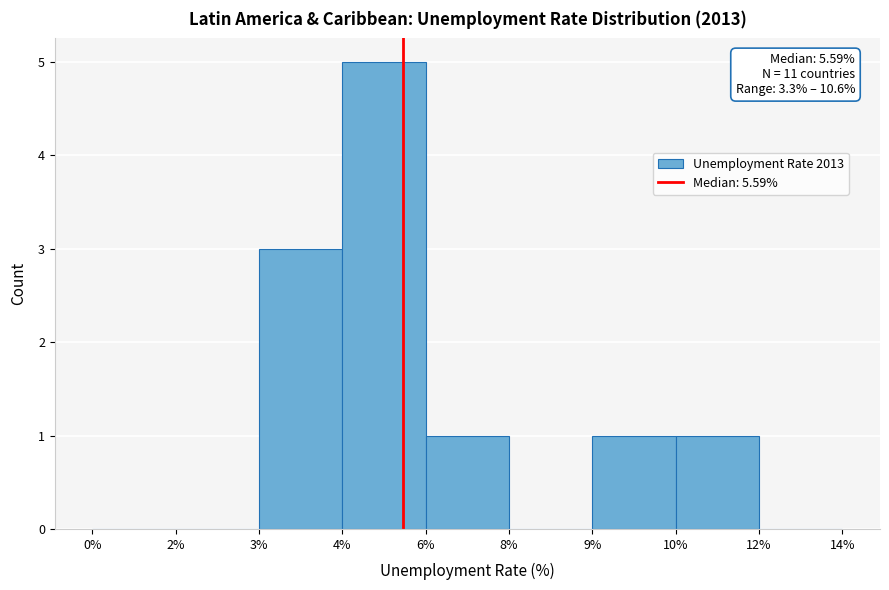

Reading left to right, extract all data points from this chart.

0%=0	2%=0	3%=3	4%=5	6%=1	8%=0	9%=1	10%=1	12%=0